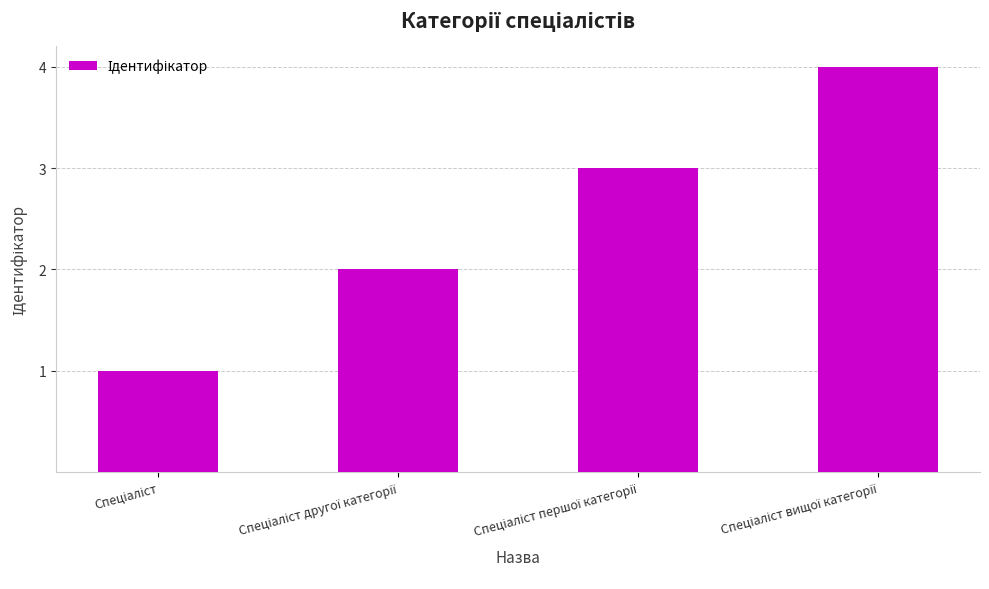

What is the sum of all values?

10